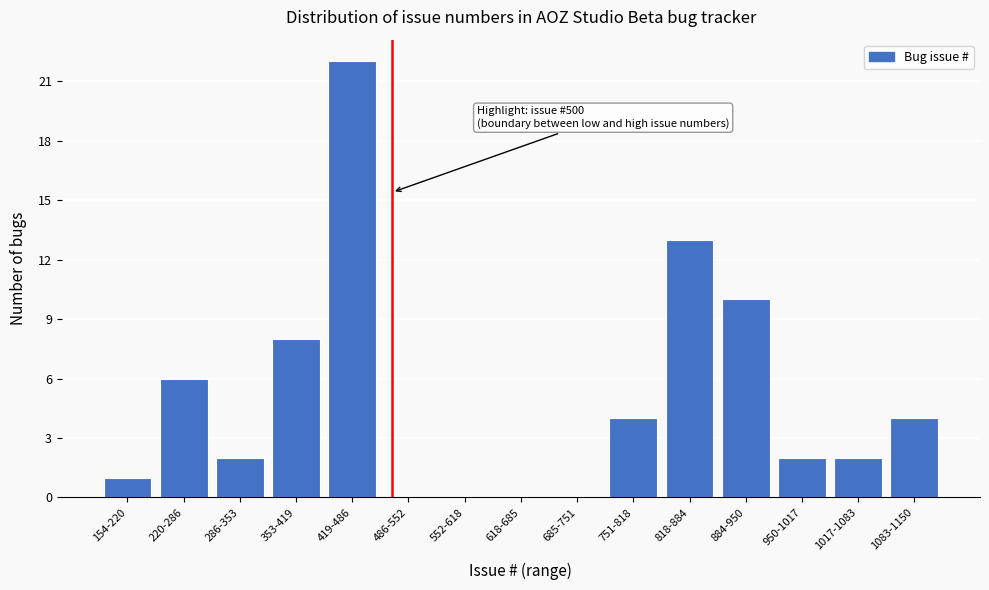

Reading right to left, what are all the values shown in this chart?

1083-1150=4	1017-1083=2	950-1017=2	884-950=10	818-884=13	751-818=4	685-751=0	618-685=0	552-618=0	486-552=0	419-486=22	353-419=8	286-353=2	220-286=6	154-220=1